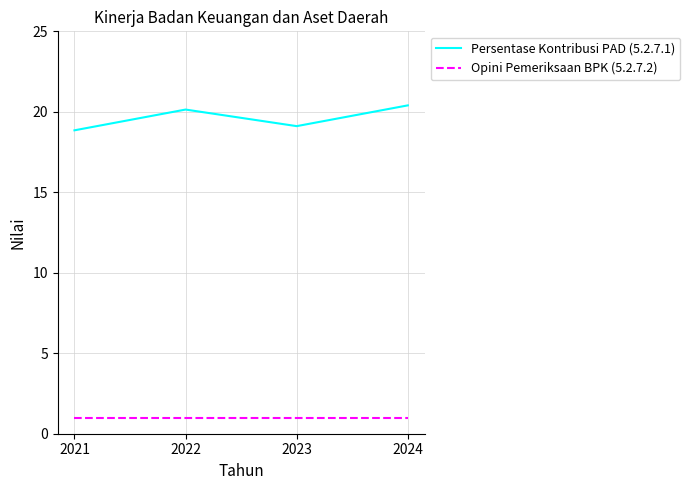

What is the difference between the highest and lowest values at 2022?

19.1